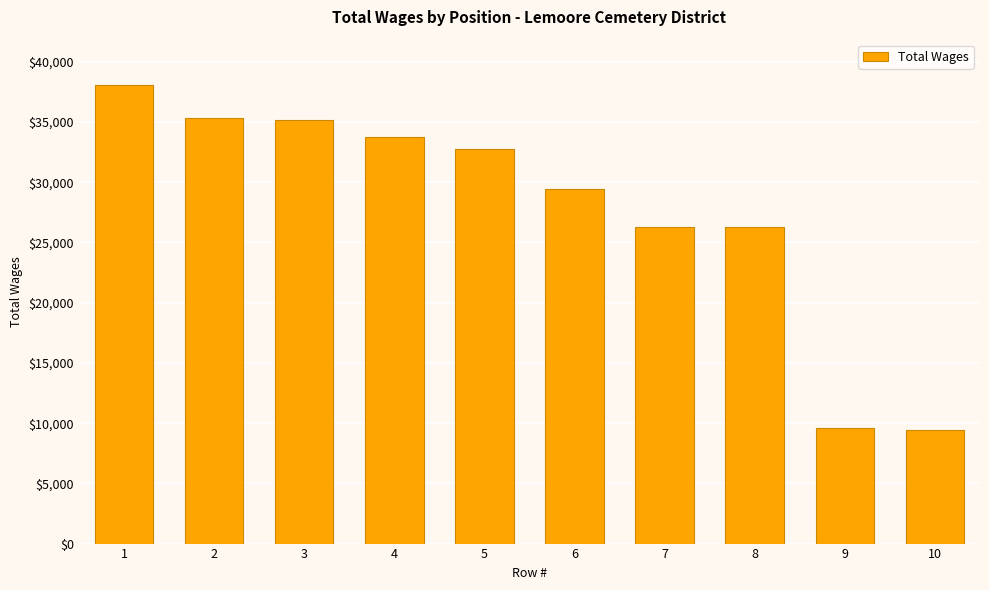

What is the change in value from 2 to 7?

-9015